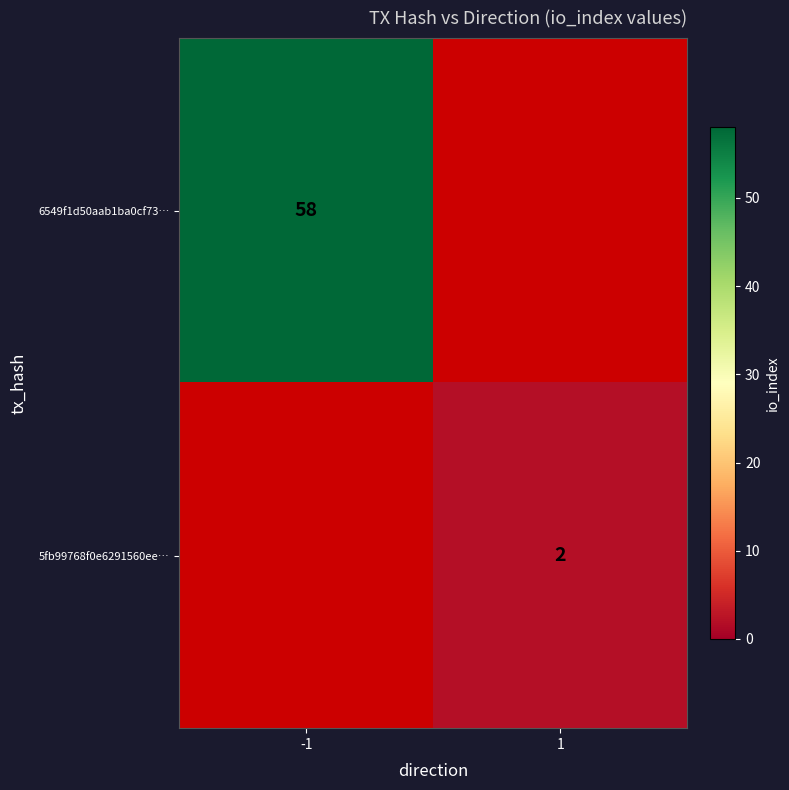

Is it true that 6549f1d50aab1ba0cf73… equals 19 at -1?

False